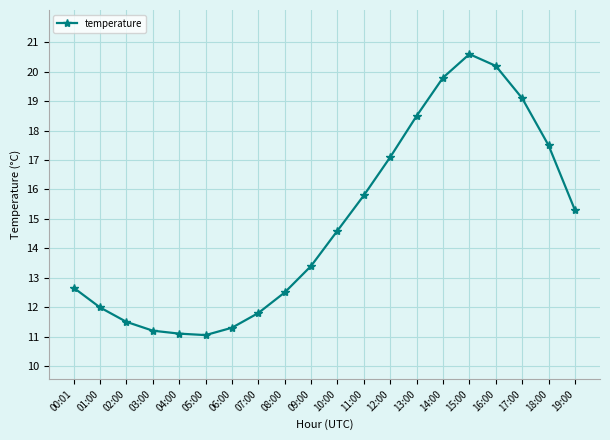

Reading right to left, extract all data points from this chart.

19:00=15.3	18:00=17.5	17:00=19.1	16:00=20.2	15:00=20.6	14:00=19.8	13:00=18.5	12:00=17.1	11:00=15.8	10:00=14.6	09:00=13.4	08:00=12.5	07:00=11.8	06:00=11.3	05:00=11.1	04:00=11.1	03:00=11.2	02:00=11.5	01:00=12.0	00:01=12.7